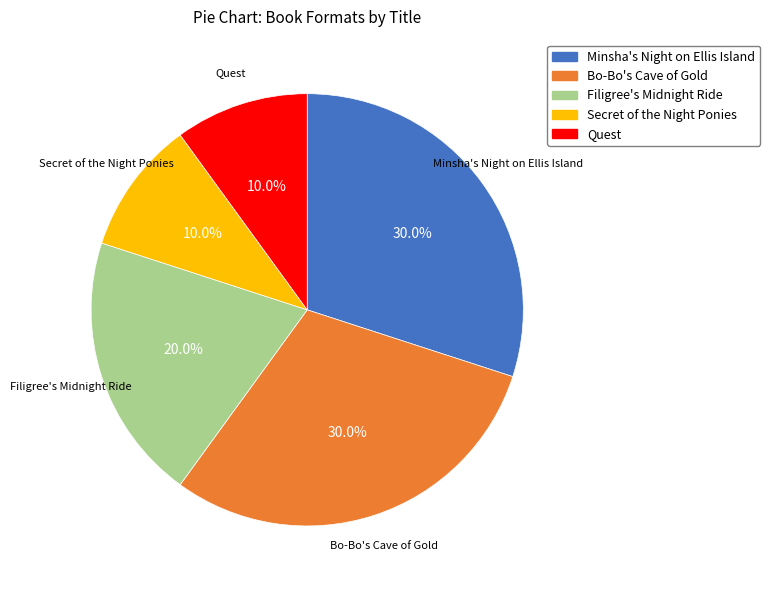

To the nearest percent, what percentage of the pie is Minsha's Night on Ellis Island?

30%